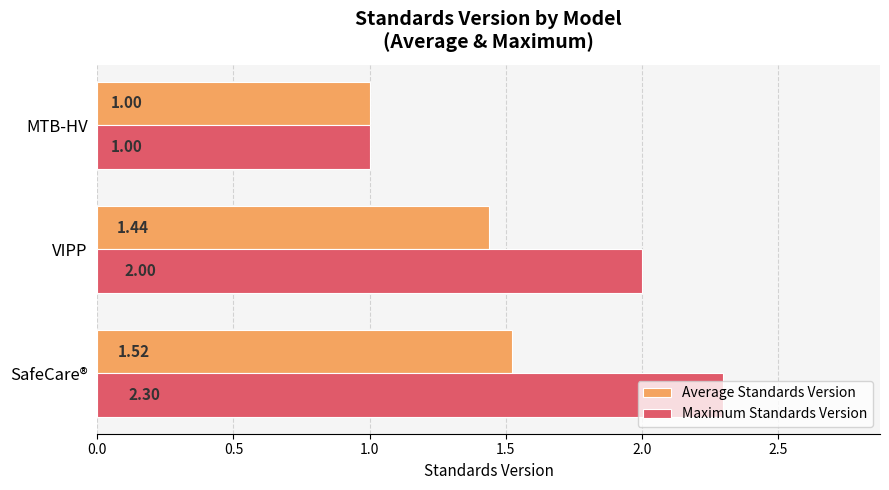

At which label does Average Standards Version reach its peak?

SafeCare®